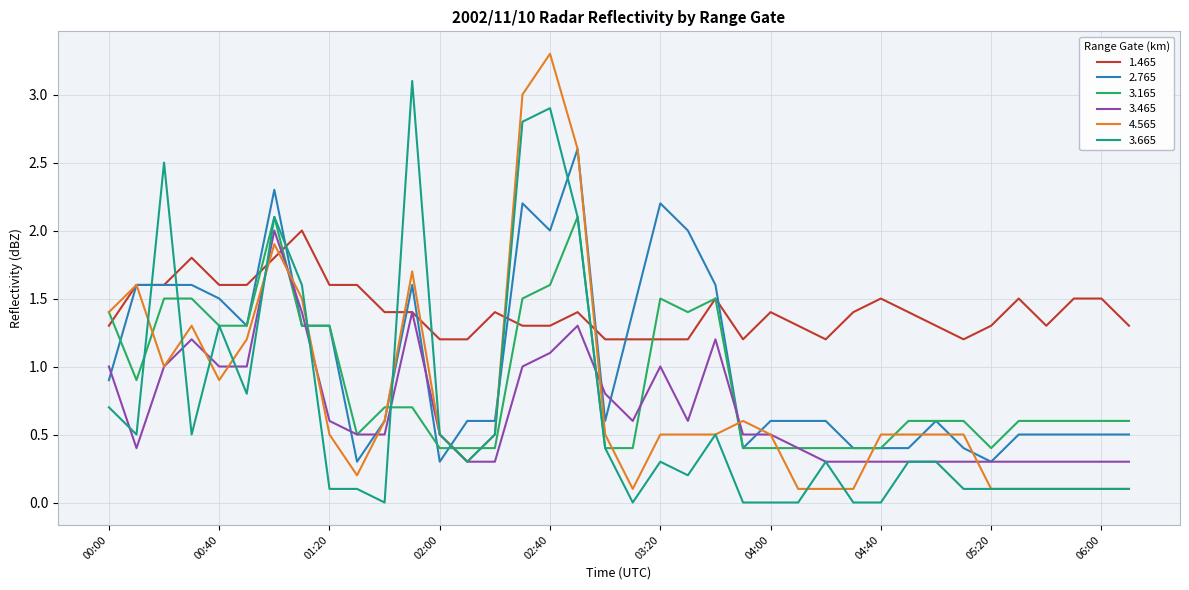

Which series has the largest total across all categories?

1.465